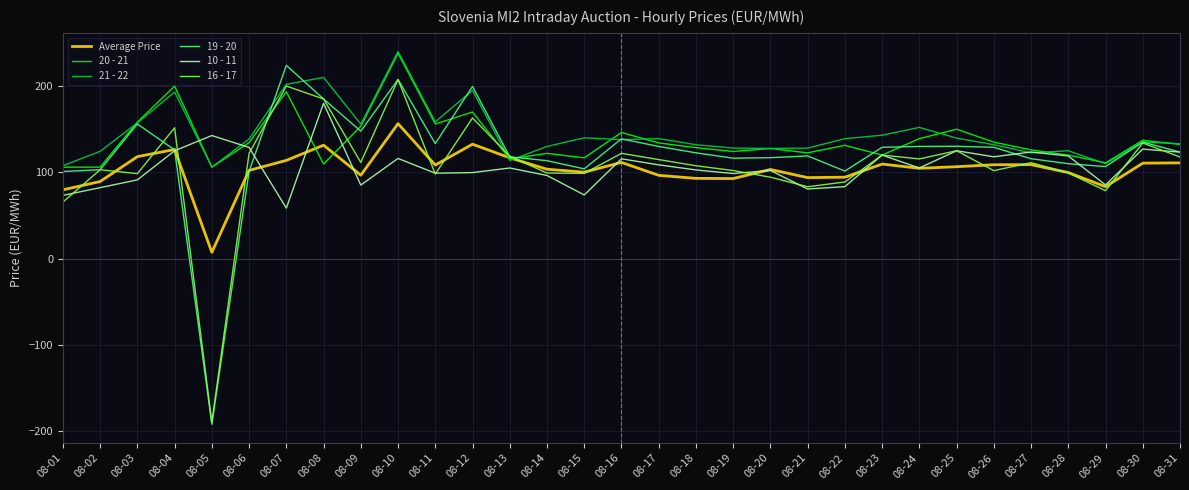

What is the difference between the Average Price values at 08-27 and 08-31?

2.1